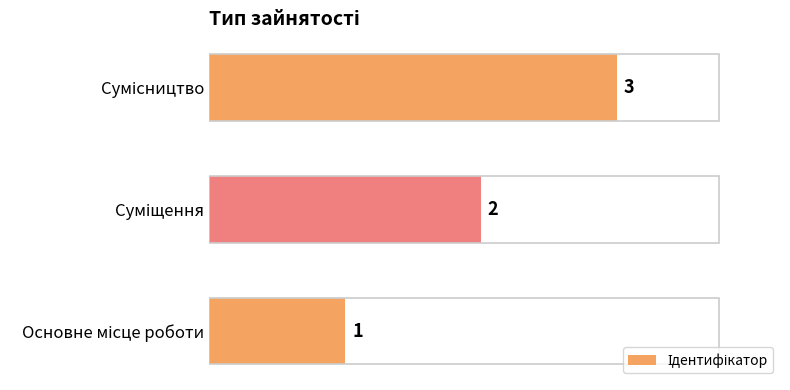

What is the sum of all values?

6